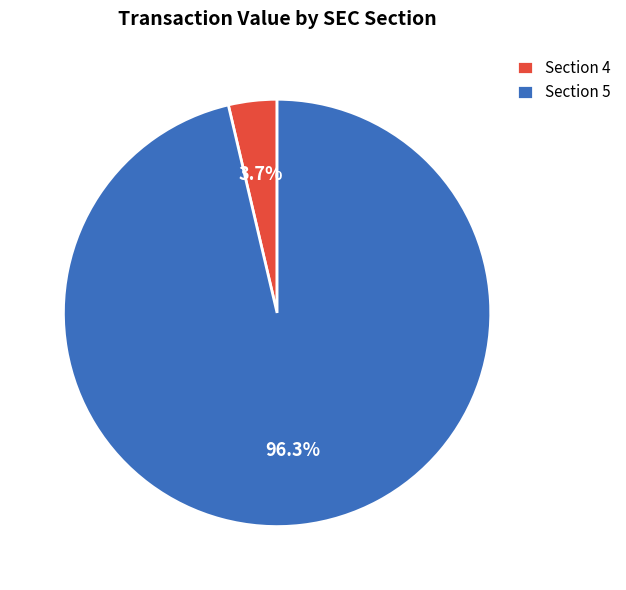

Which has a higher value, Section 5 or Section 4?

Section 5